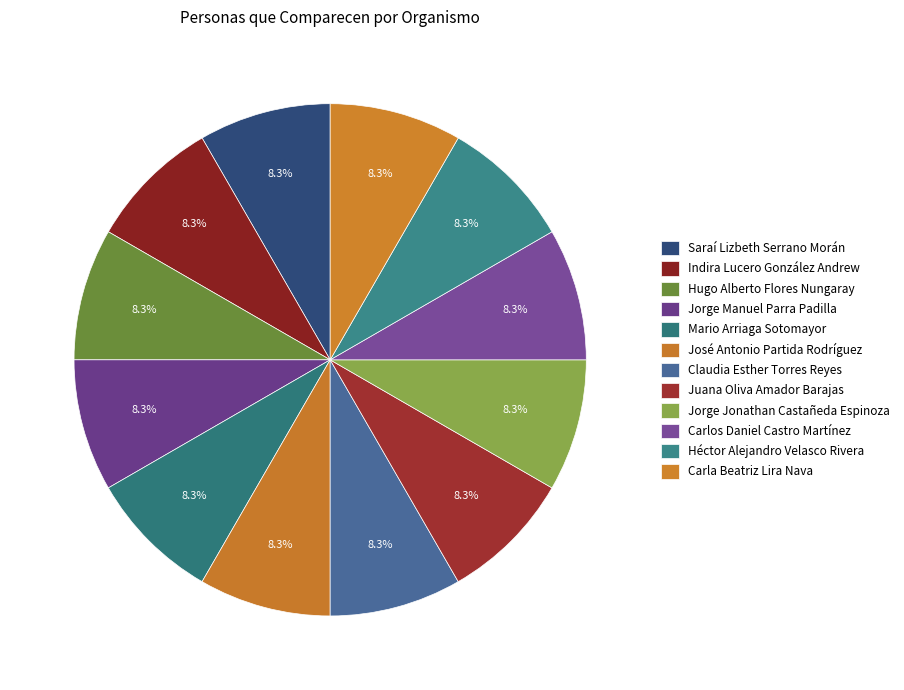

To the nearest percent, what is the combined percentage of Carlos Daniel Castro Martínez and José Antonio Partida Rodríguez?

17%